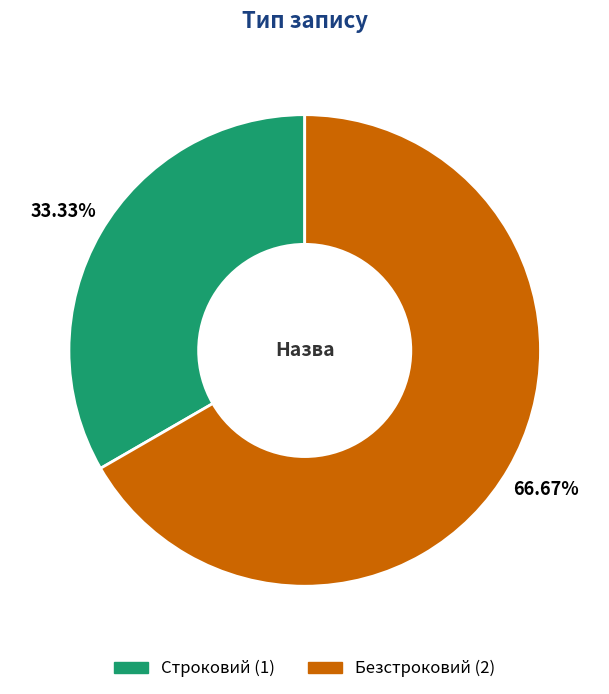

Which slice is the largest?

Безстроковий